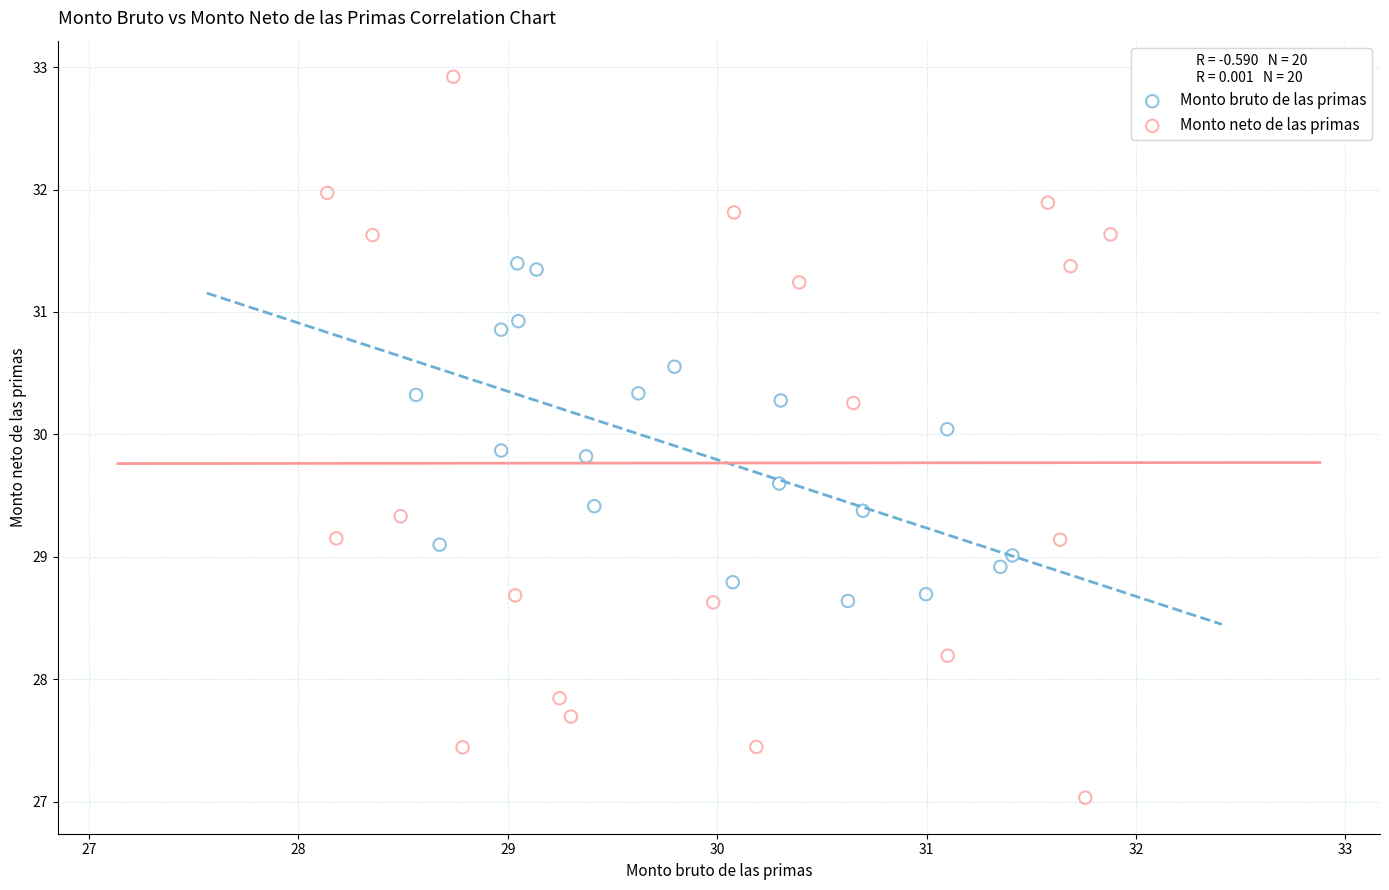

Which series reaches the minimum Y coordinate?

Monto neto de las primas